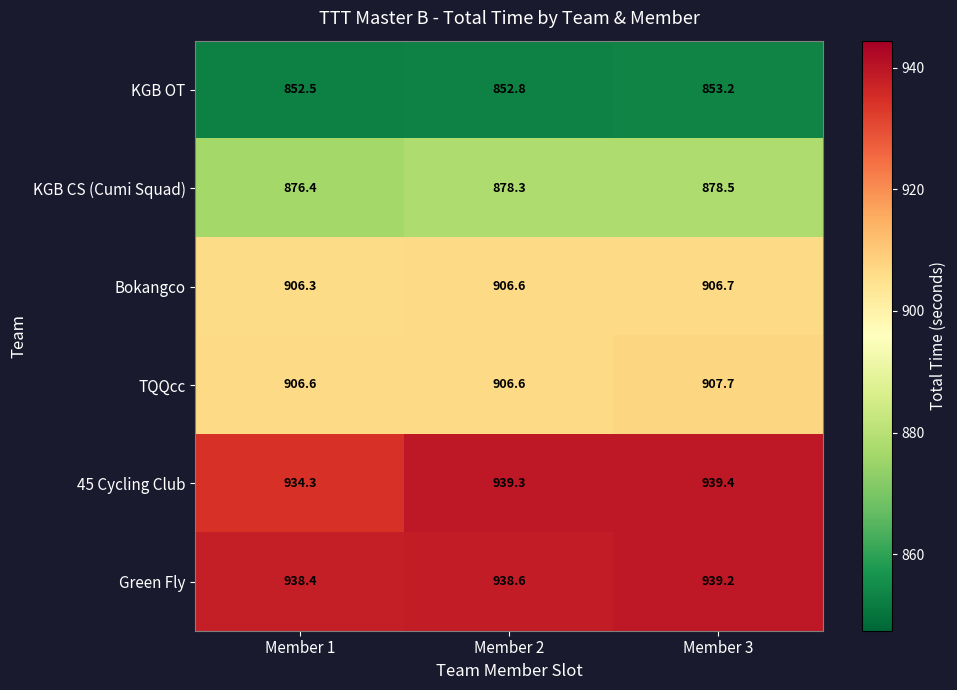

At which category does the chart reach its peak across all series?

Member 3